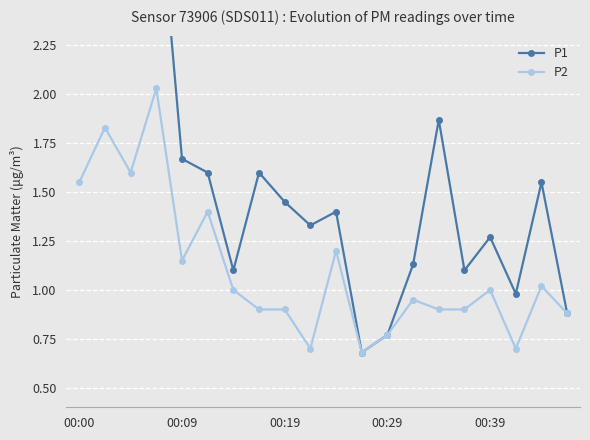

What is the value of the P2 point at the 7th from the left?

1.0